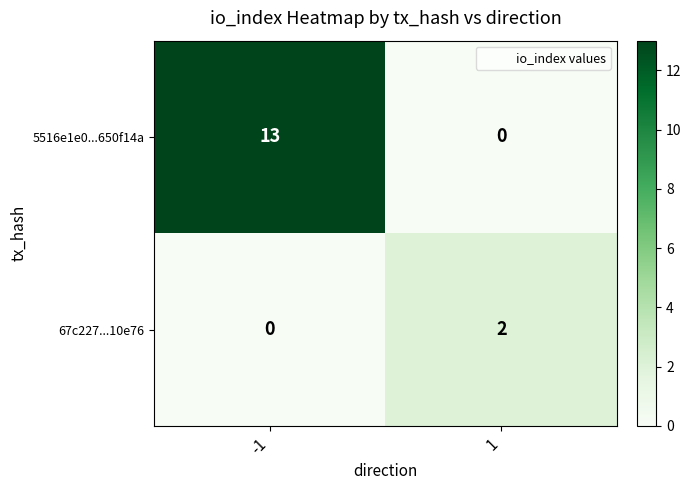

The value of 67c227...10e76 at 1 is 2. True or false?

True